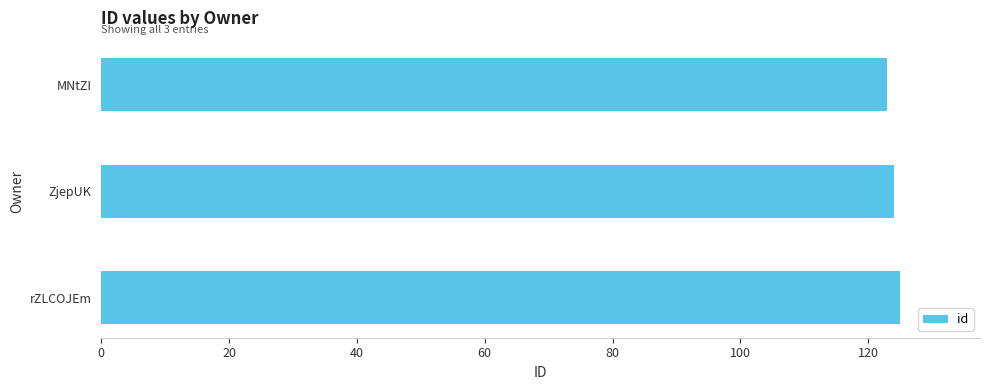

Does the chart contain any negative values?

No